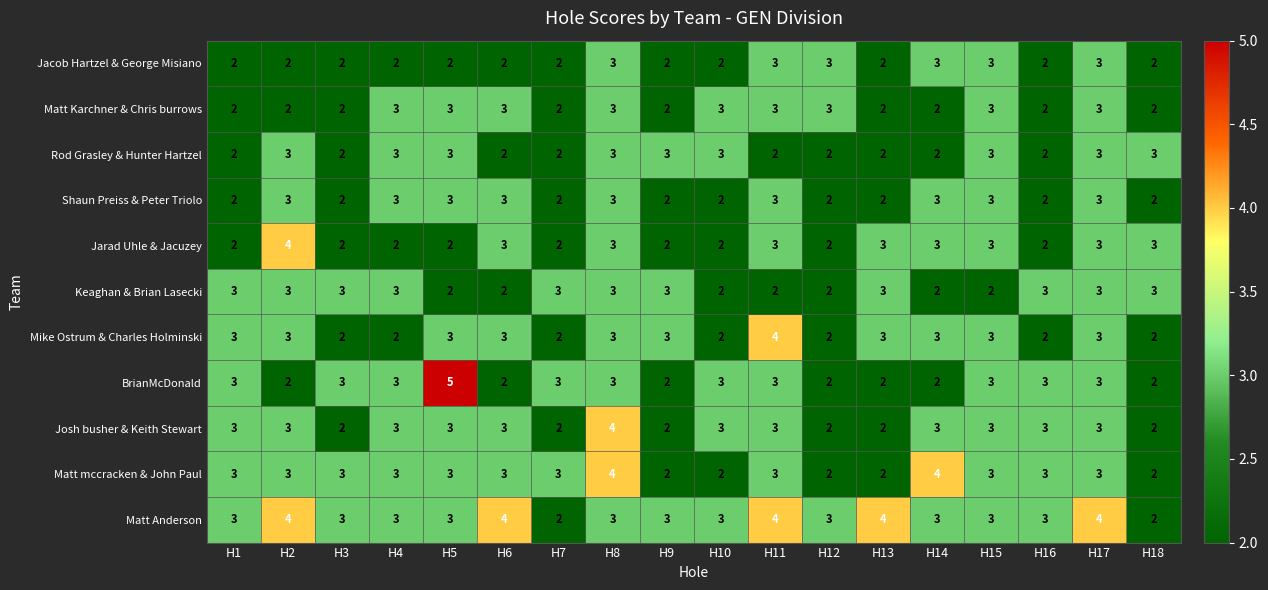

What is the greatest value displayed?

5